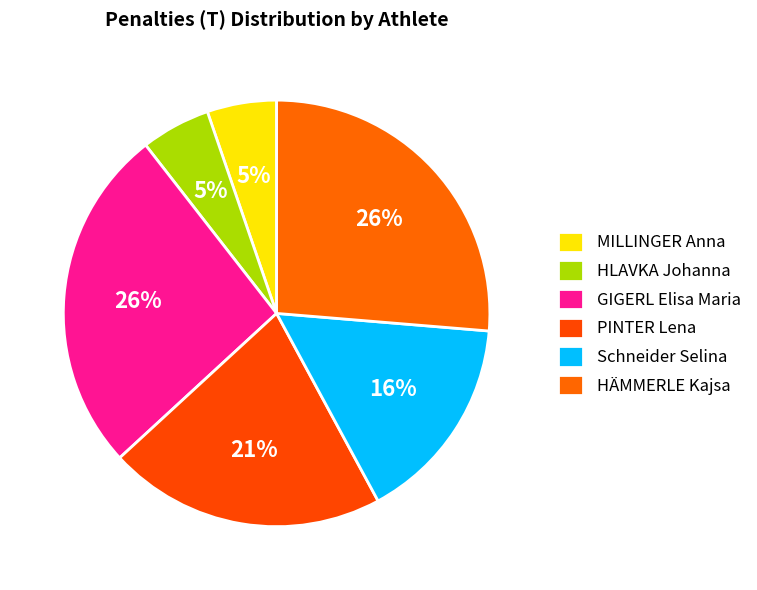

To the nearest percent, what percentage of the pie is PINTER Lena?

21%